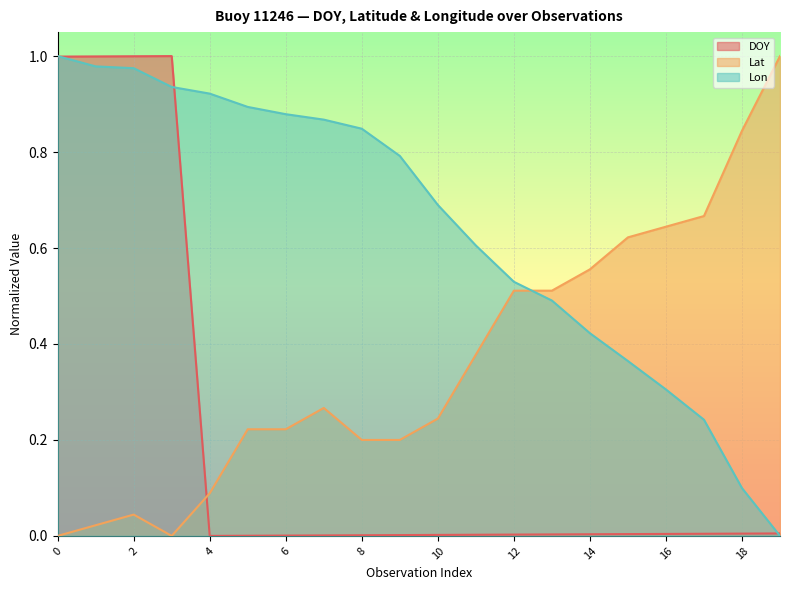

Reading left to right, extract all data points from this chart.

DOY: 0=1.0	1=1.0	2=1.0	3=1.0	4=0.0	5=0.0	6=0.0	7=0.0	8=0.0	9=0.0	10=0.0	11=0.0	12=0.0	13=0.0	14=0.0	15=0.0	16=0.0	17=0.0	18=0.0	19=0.0
Lat: 0=0.0	1=0.0	2=0.0	3=0.0	4=0.1	5=0.2	6=0.2	7=0.3	8=0.2	9=0.2	10=0.2	11=0.4	12=0.5	13=0.5	14=0.6	15=0.6	16=0.6	17=0.7	18=0.8	19=1.0
Lon: 0=1.0	1=1.0	2=1.0	3=0.9	4=0.9	5=0.9	6=0.9	7=0.9	8=0.8	9=0.8	10=0.7	11=0.6	12=0.5	13=0.5	14=0.4	15=0.4	16=0.3	17=0.2	18=0.1	19=0.0